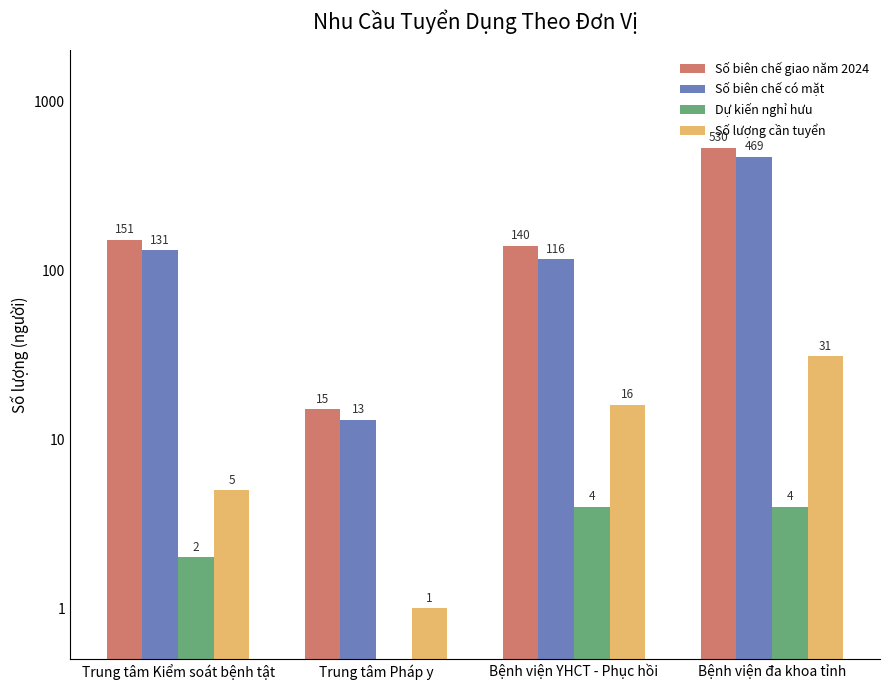

What is the spread (max minus min) of values at Trung tâm Pháp y?

15